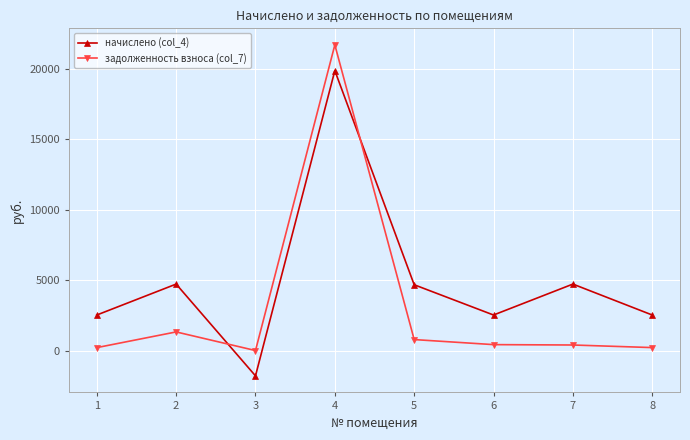

Which series ends up on top after the final intersection of задолженность взноса (col_7) and начислено (col_4)?

начислено (col_4)